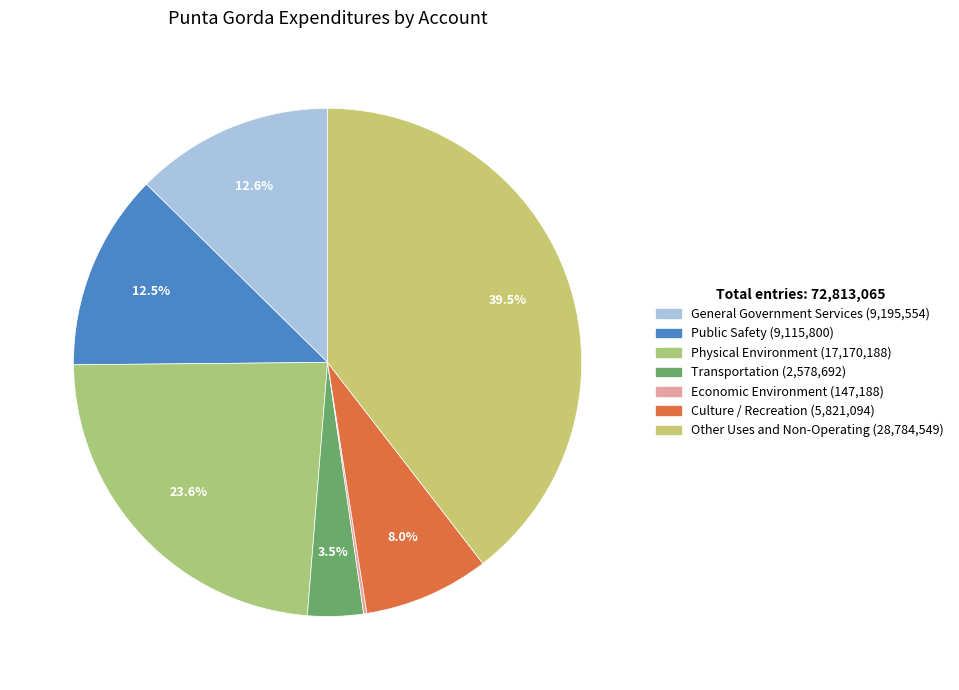

To the nearest percent, what is the difference between the General Government Services and Culture / Recreation slice percentages?

5%